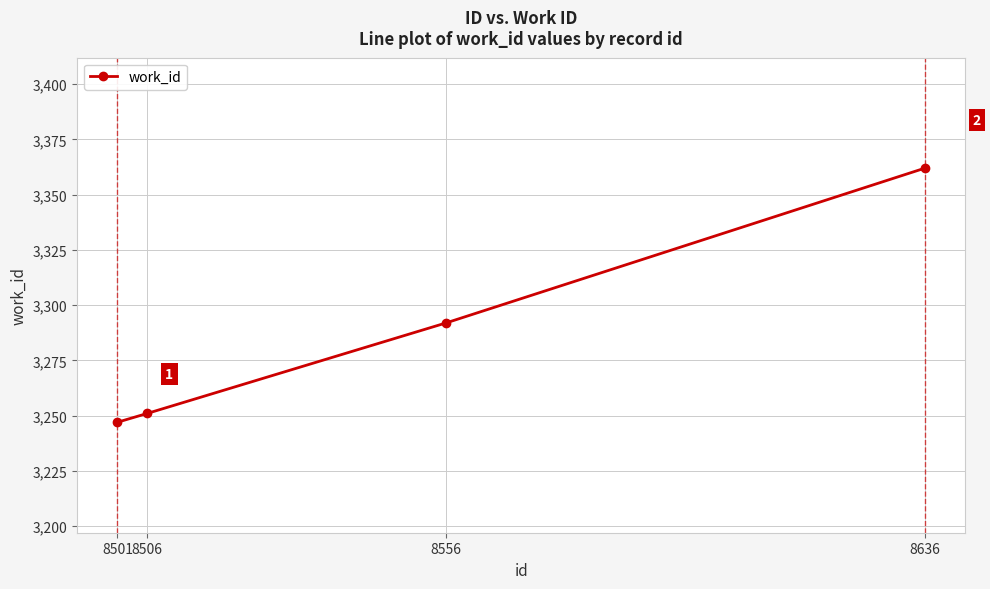

What is the average value?

3288